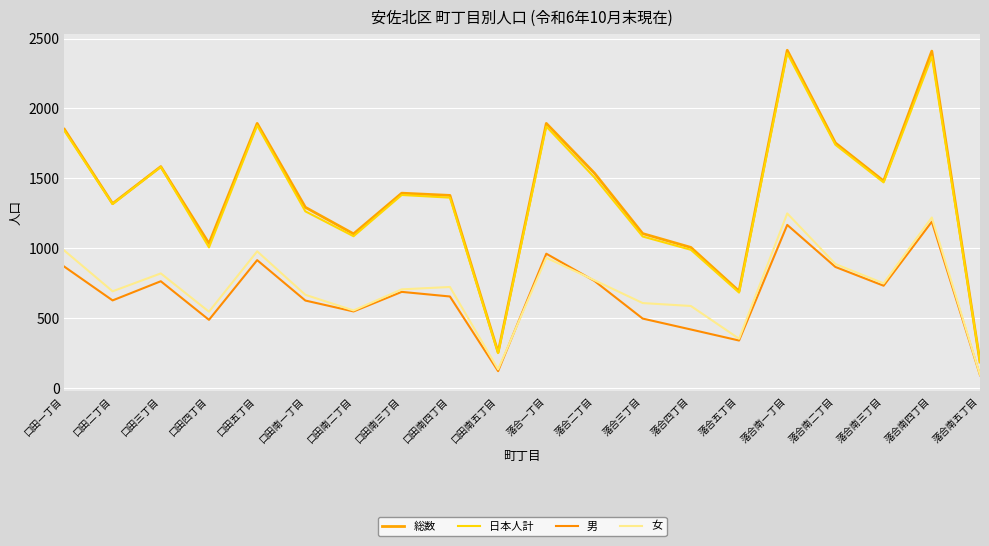

What position from the right is 落合二丁目?

9